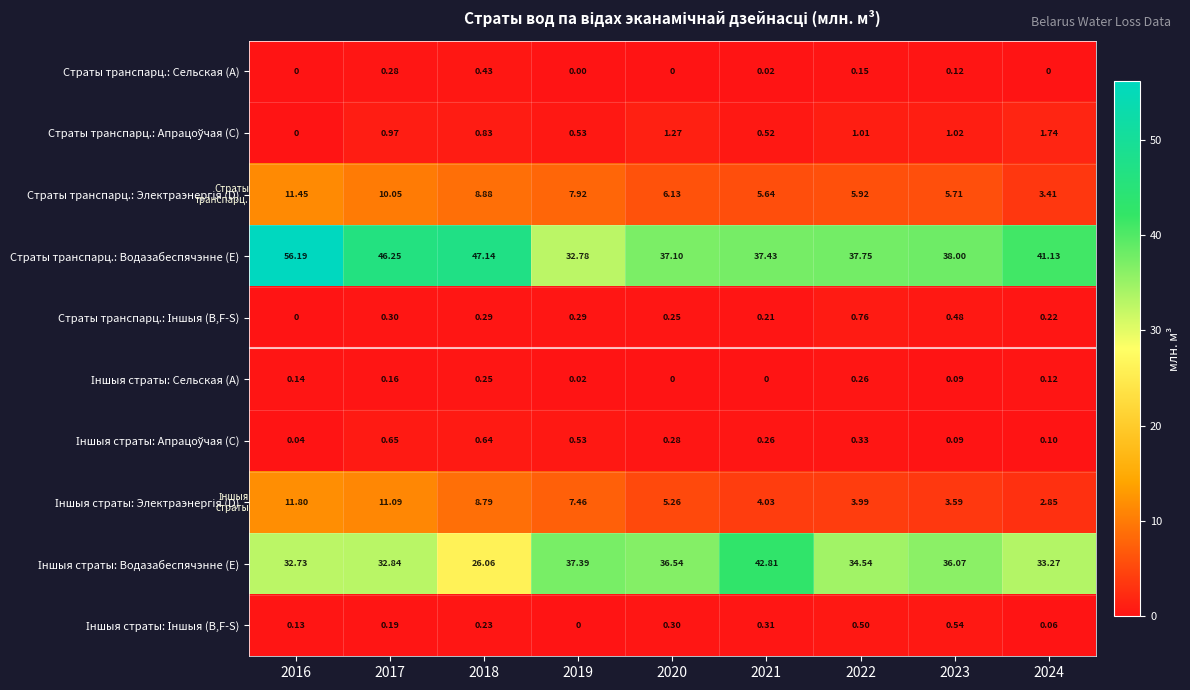

What is the total value across all series at 2017?

102.8